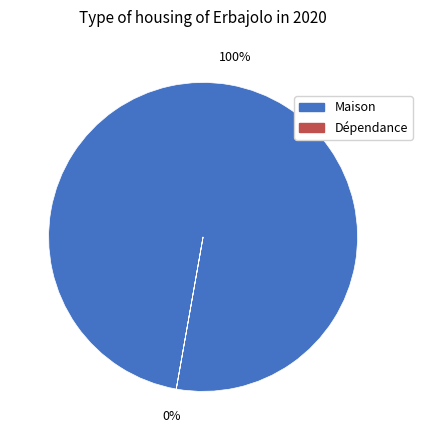

Does any single category account for the majority?

Yes